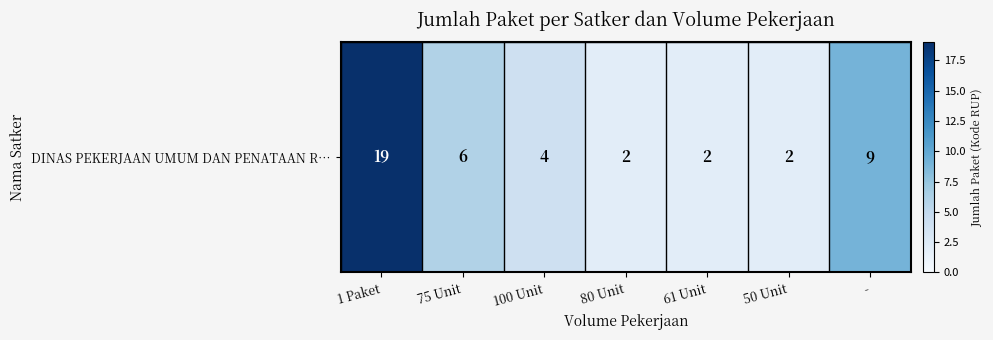

What is the average value?

6